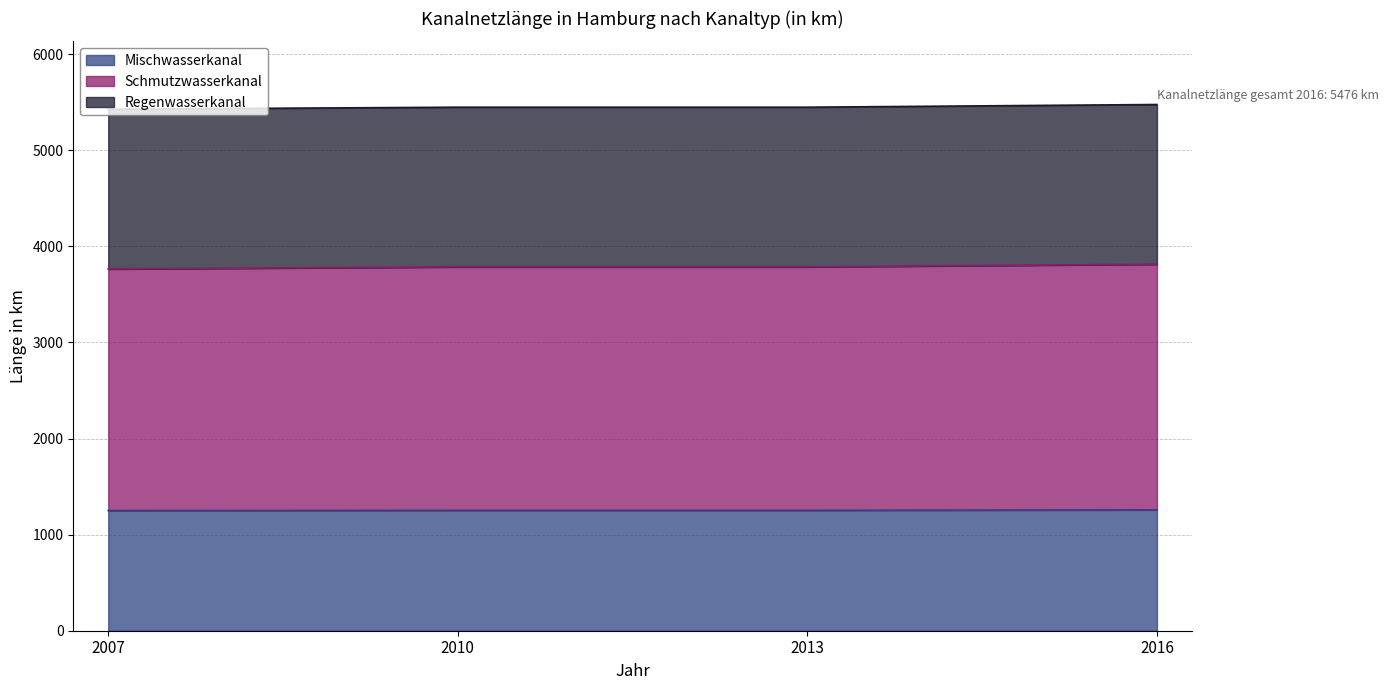

What is the highest value of the Mischwasserkanal series?

1258